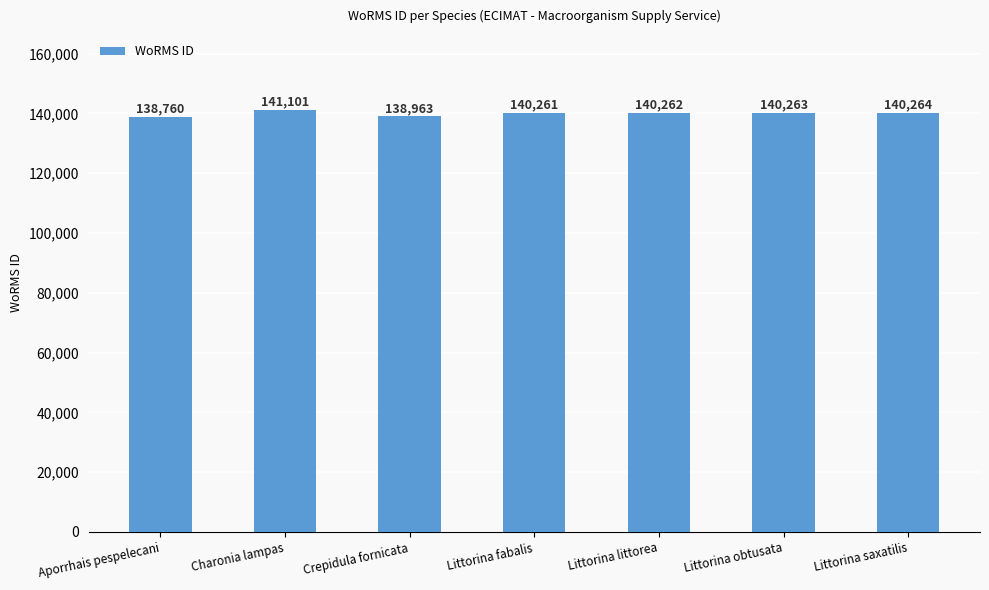

List the labels in order of value, largest first.

Charonia lampas, Littorina saxatilis, Littorina obtusata, Littorina littorea, Littorina fabalis, Crepidula fornicata, Aporrhais pespelecani